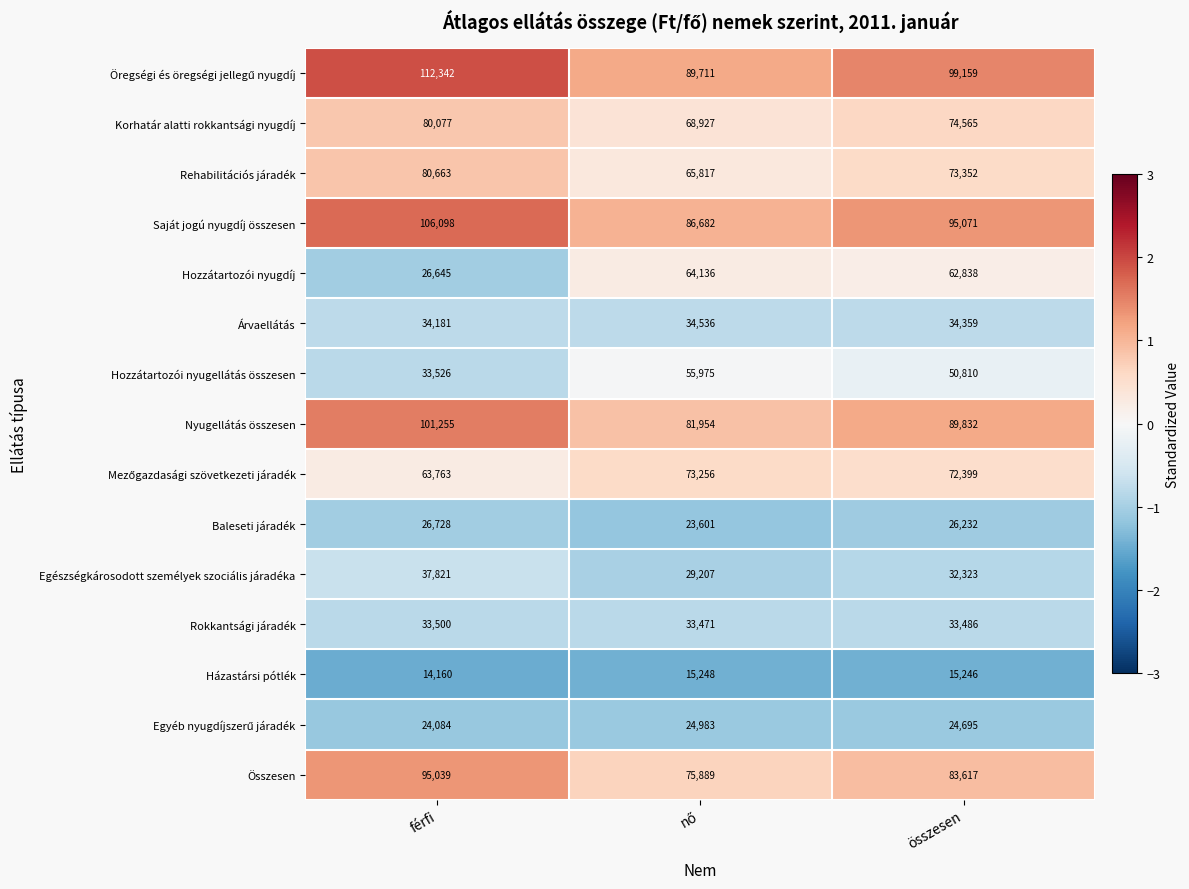

What is the spread (max minus min) of values at összesen?

83913